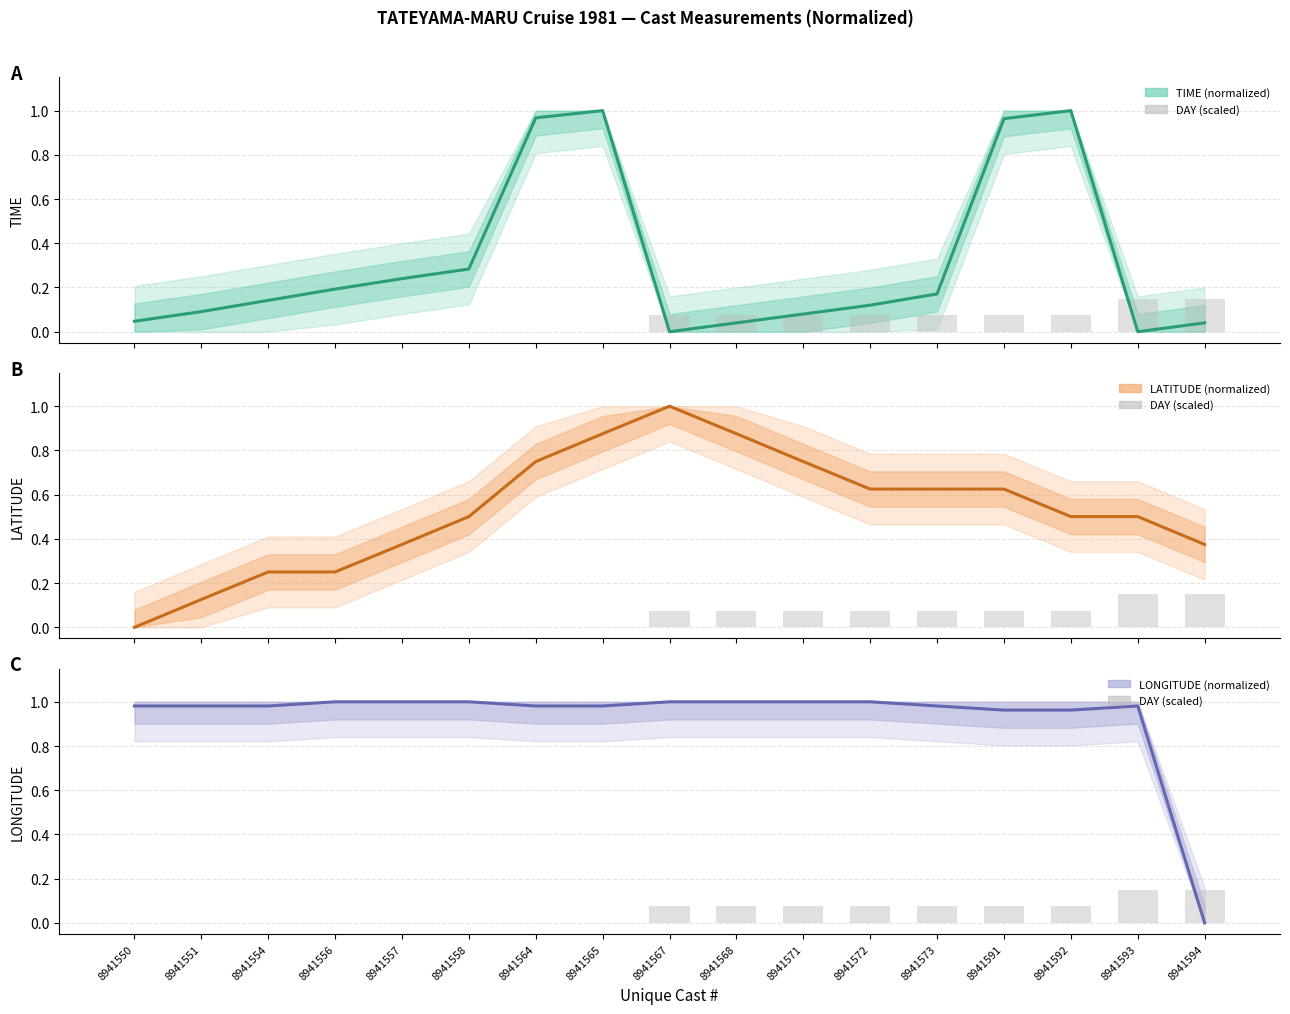

Reading left to right, transcribe all the data shown in this chart.

TIME (normalized): 8941550=0.0	8941551=0.1	8941554=0.1	8941556=0.2	8941557=0.2	8941558=0.3	8941564=1.0	8941565=1.0	8941567=0.0	8941568=0.0	8941571=0.1	8941572=0.1	8941573=0.2	8941591=1.0	8941592=1.0	8941593=0.0	8941594=0.0
DAY (scaled): 8941550=0.0	8941551=0.0	8941554=0.0	8941556=0.0	8941557=0.0	8941558=0.0	8941564=0.0	8941565=0.0	8941567=0.1	8941568=0.1	8941571=0.1	8941572=0.1	8941573=0.1	8941591=0.1	8941592=0.1	8941593=0.1	8941594=0.1
LATITUDE (normalized): 8941550=0.0	8941551=0.1	8941554=0.3	8941556=0.3	8941557=0.4	8941558=0.5	8941564=0.7	8941565=0.9	8941567=1.0	8941568=0.9	8941571=0.7	8941572=0.6	8941573=0.6	8941591=0.6	8941592=0.5	8941593=0.5	8941594=0.4
LONGITUDE (normalized): 8941550=1.0	8941551=1.0	8941554=1.0	8941556=1.0	8941557=1.0	8941558=1.0	8941564=1.0	8941565=1.0	8941567=1.0	8941568=1.0	8941571=1.0	8941572=1.0	8941573=1.0	8941591=1.0	8941592=1.0	8941593=1.0	8941594=0.0